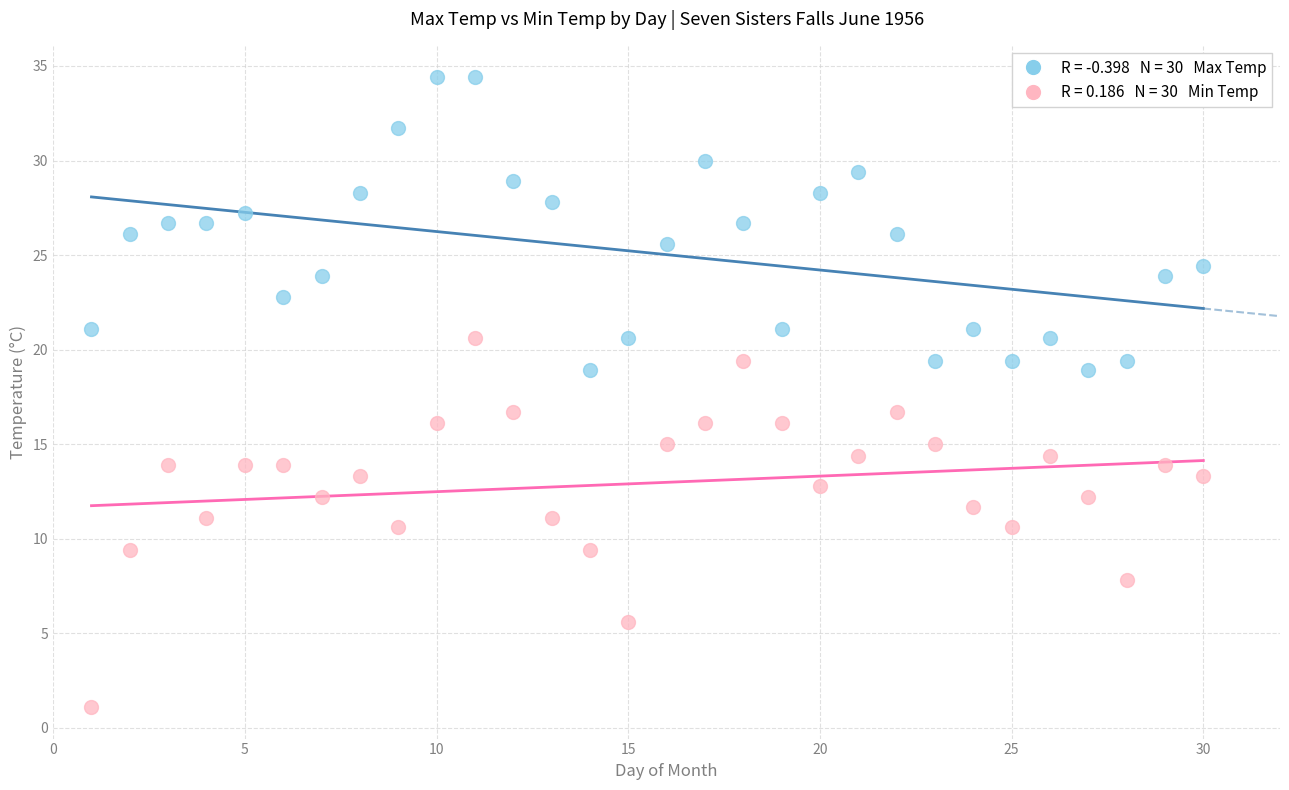

Across all data points, what is the range of Y values (max minus min)?

33.3